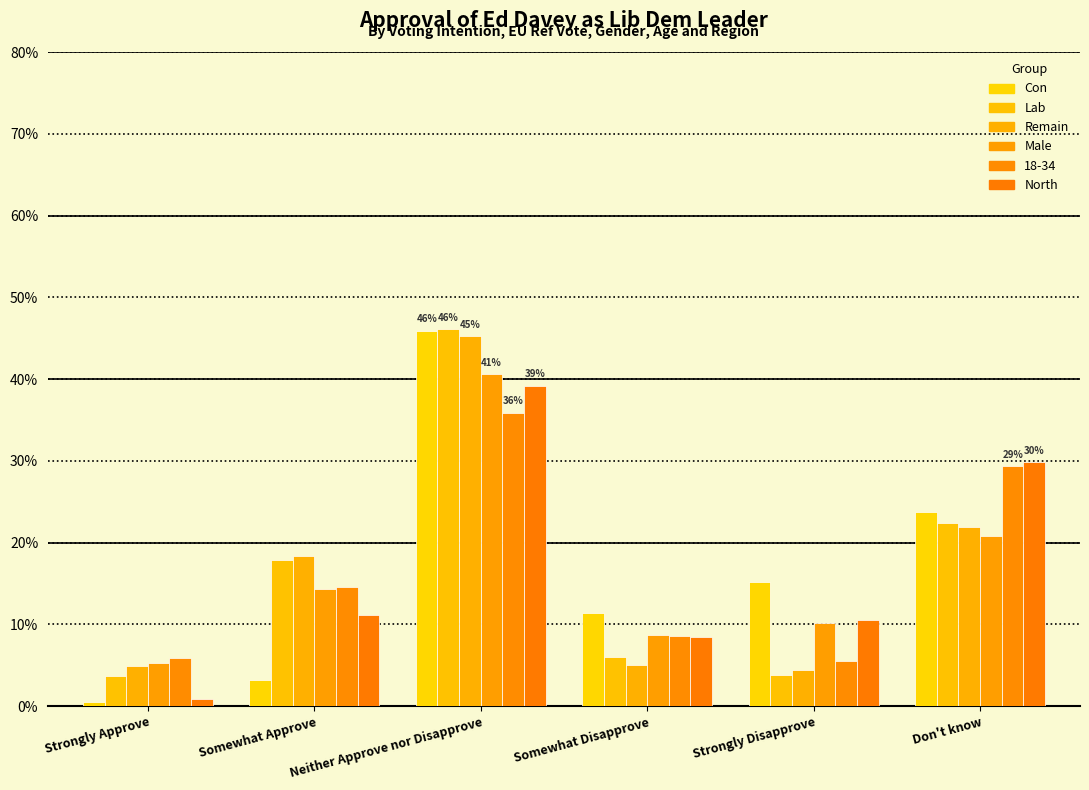

What is the difference between the second highest and minimum values in the Male series?

15.6